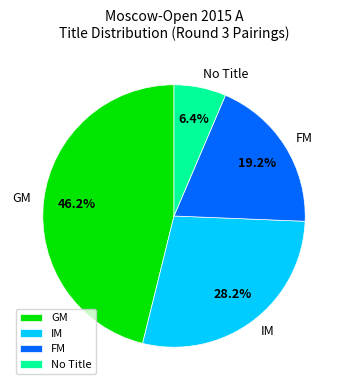

Which has a higher value, FM or IM?

IM